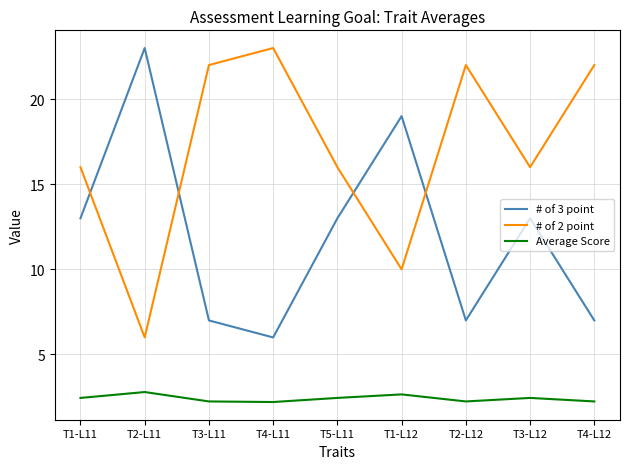

Read the # of 2 point value at T2-L11.

6.0